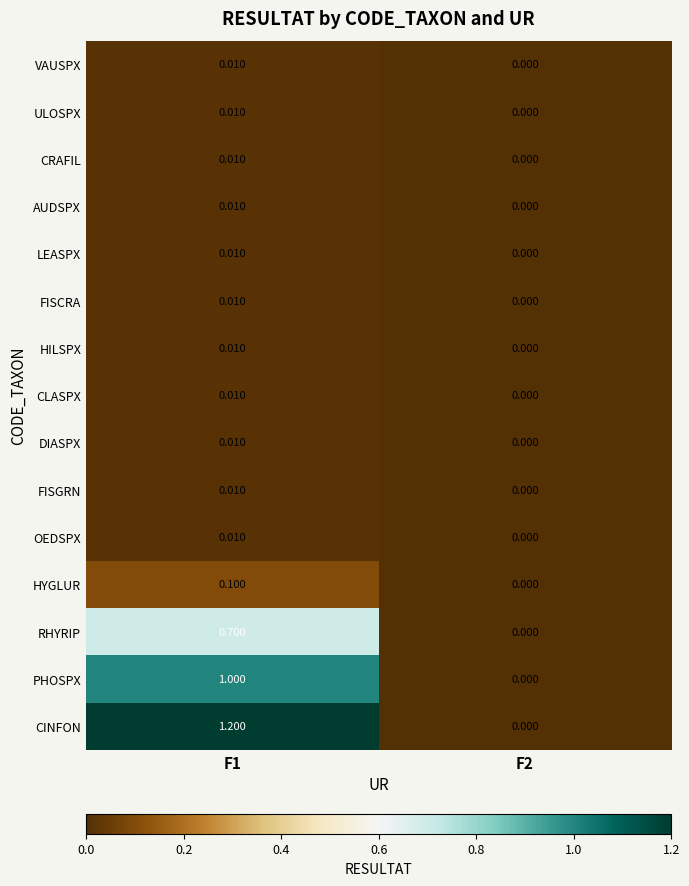

Which series has the largest range (max minus min)?

CINFON